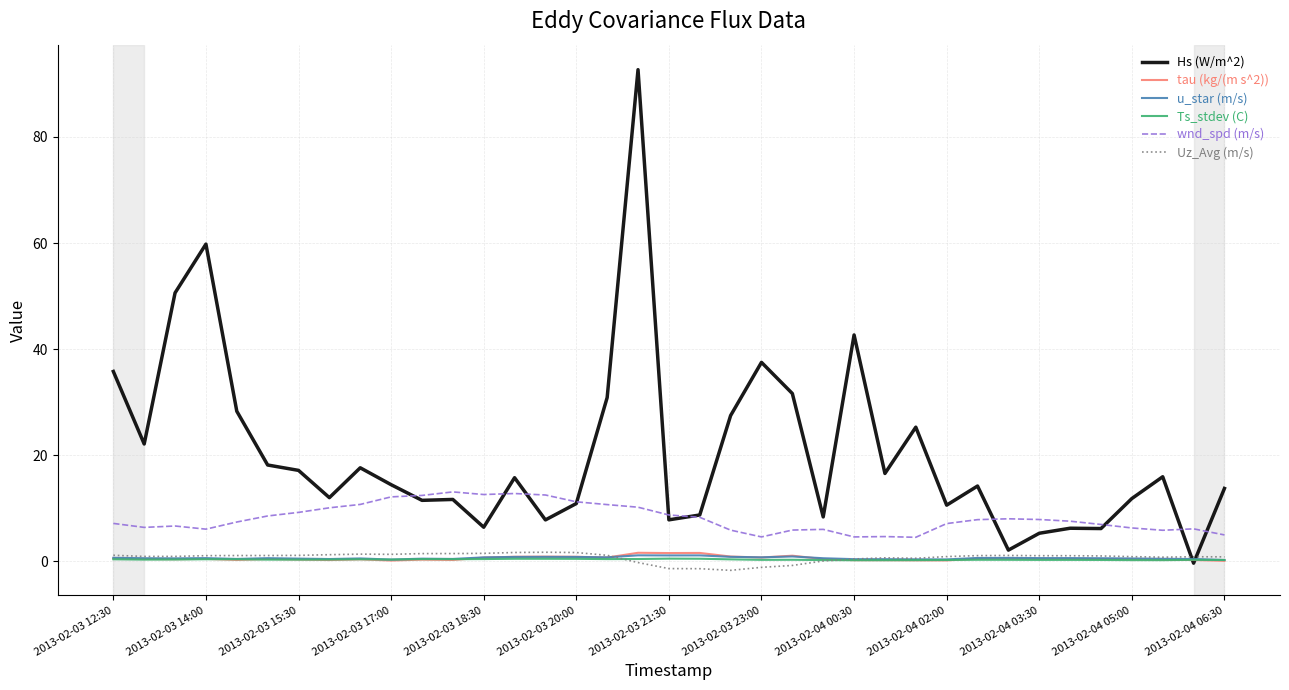

True or false: Hs (W/m^2) has more than 2 points higher than both neighbors.

True